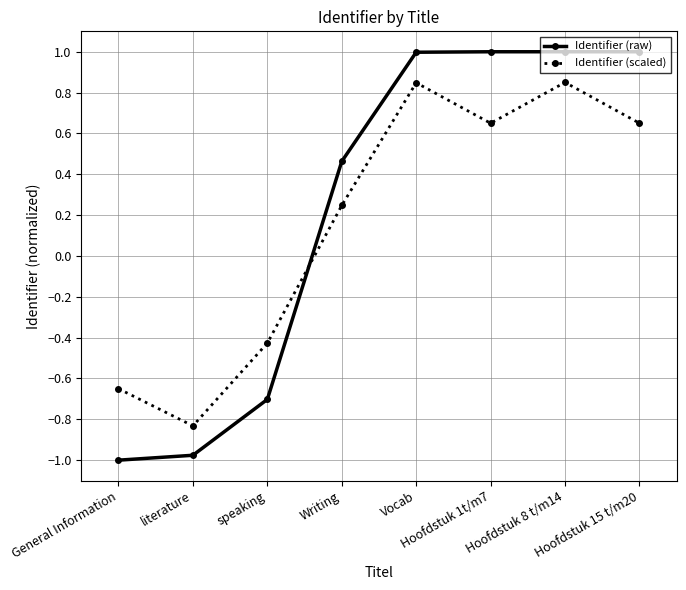

Is this an area chart (filled region under the line)?

No